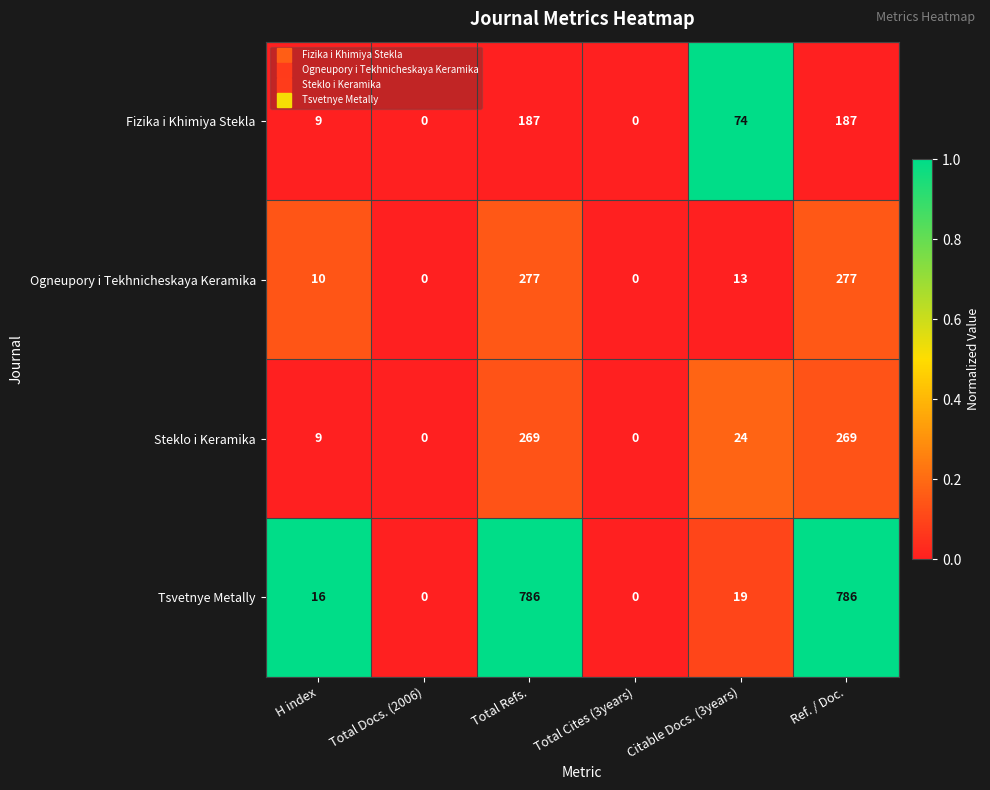

Which series has the largest range (max minus min)?

Tsvetnye Metally